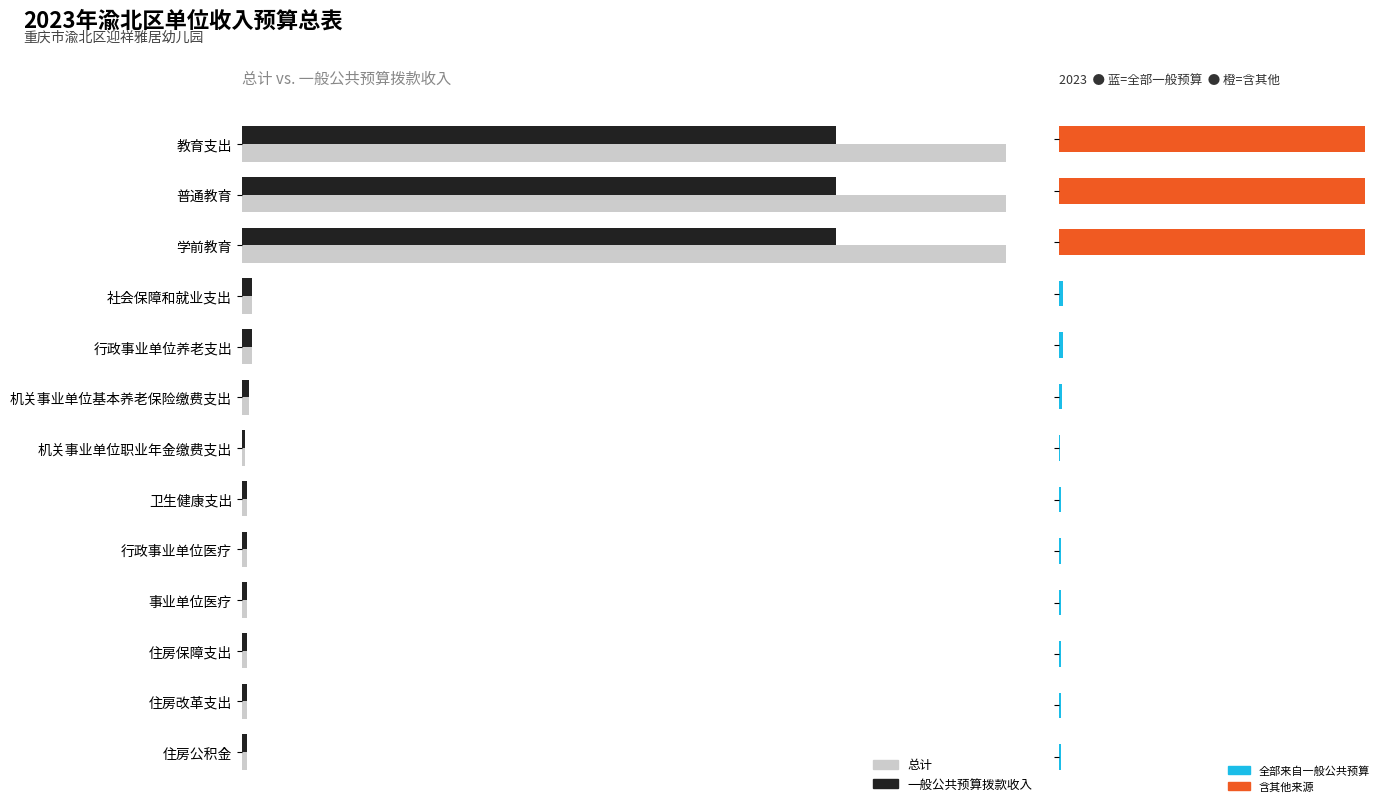

The 含其他来源 series shows 0.0 at 11. True or false?

True